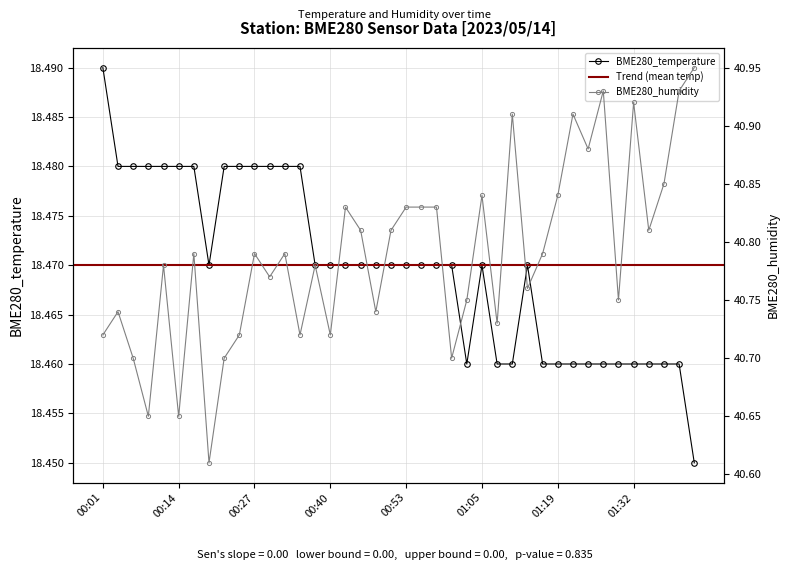

Between 00:19 and 00:01, which is larger?

00:01